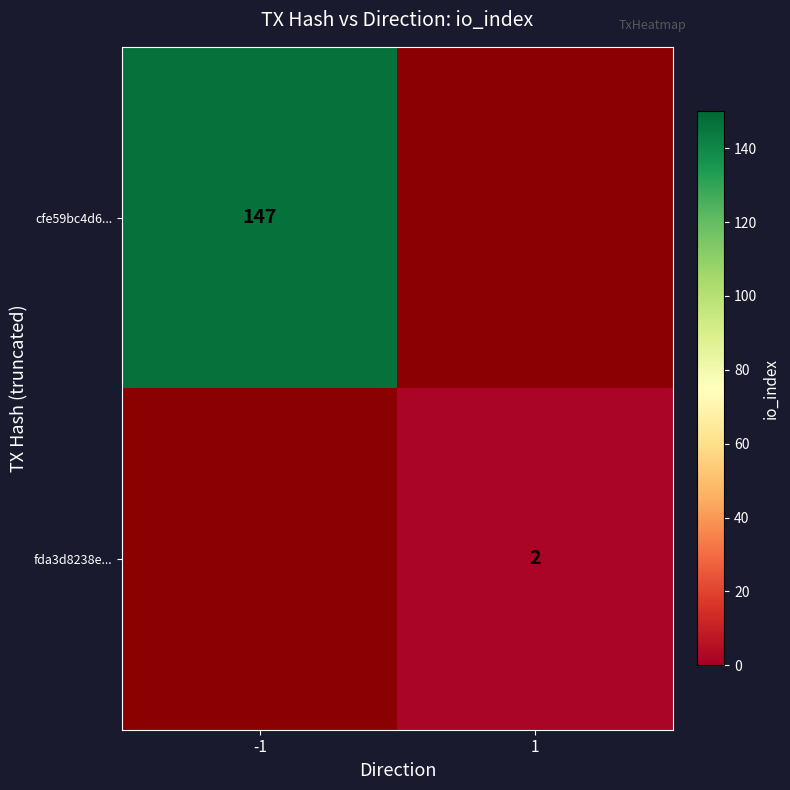

True or false: cfe59bc4d6... has a value of 147 at -1.

True